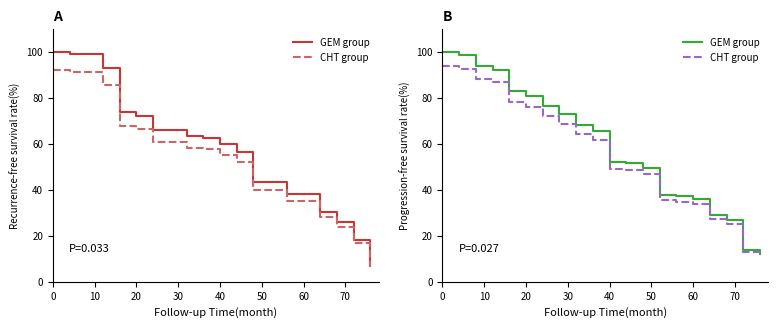

True or false: This Area has more than 1 interior local peaks.

False